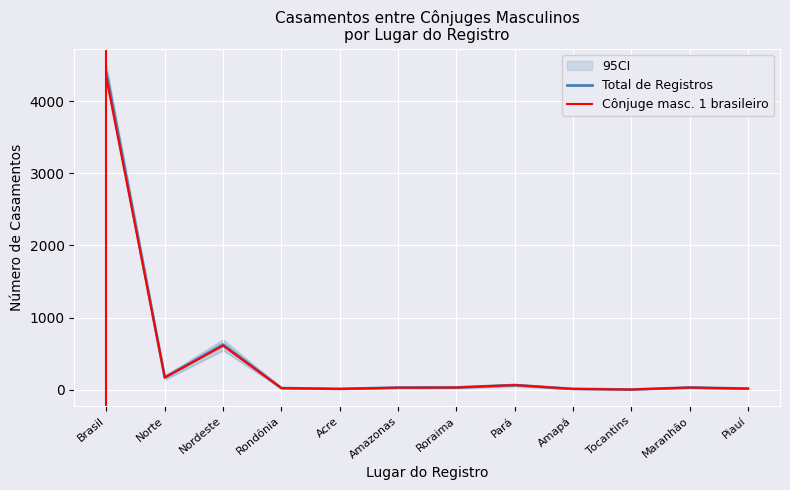

Rank the series by their maximum value, from highest to lowest.

Total de Registros, Cônjuge masc. 1 brasileiro